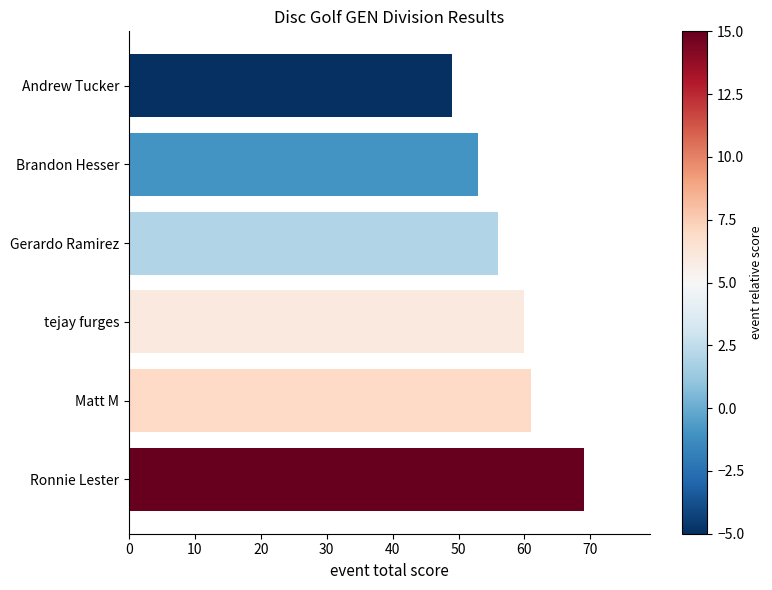

List the labels in order of value, largest first.

Ronnie Lester, Matt M, tejay furges, Gerardo Ramirez, Brandon Hesser, Andrew Tucker